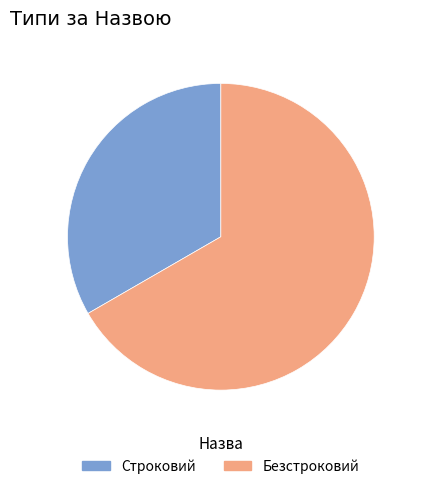

Is it true that Безстроковий is 57% of the pie?

False